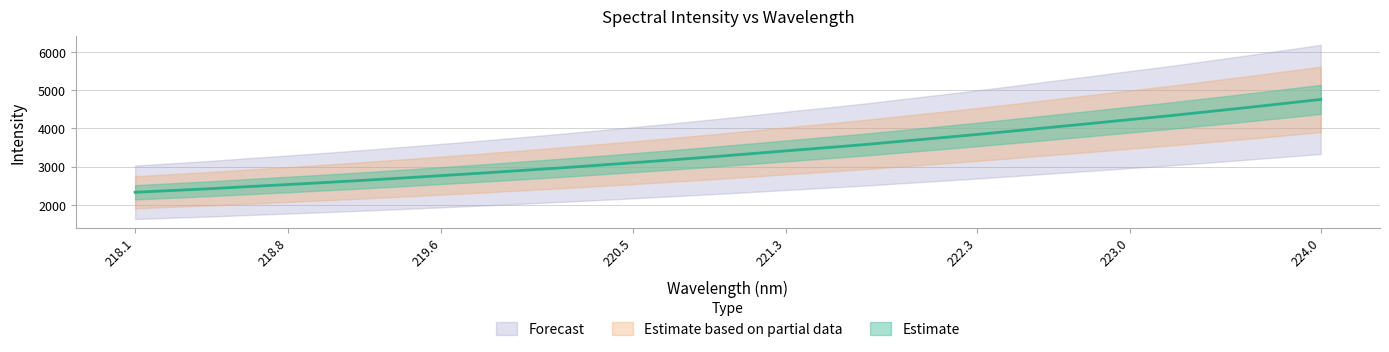

Reading left to right, transcribe all the data shown in this chart.

2328.7	2376.4	2424.9	2479.6	2532.1	2586.6	2643.2	2703.1	2765.0	2827.0	2892.9	2959.2	3028.8	3101.0	3174.0	3250.4	3329.6	3411.5	3490.1	3570.5	3660.3	3749.1	3840.3	3935.2	4033.4	4129.3	4229.5	4325.6	4430.5	4536.6	4645.4	4756.4